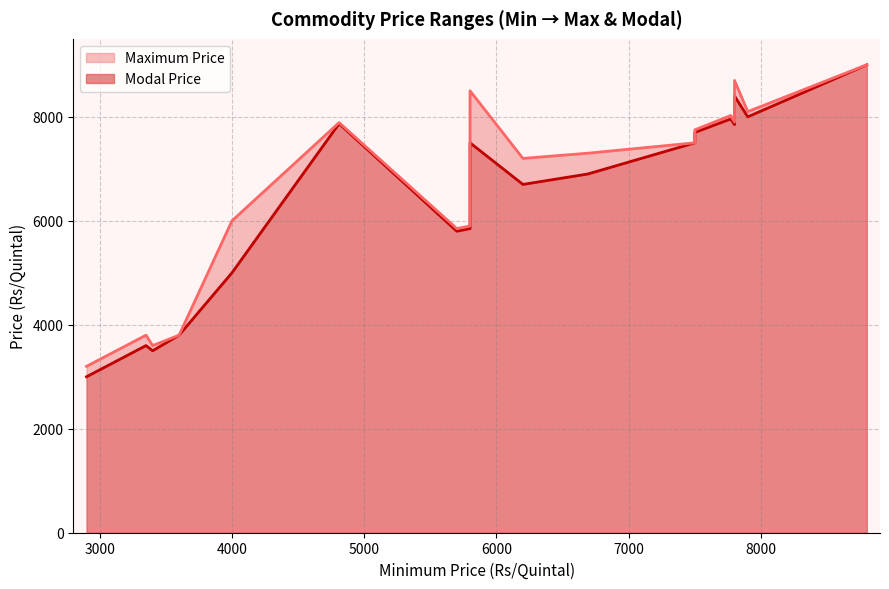

Which series changed the most between 3250 and 3400?

Maximum Price